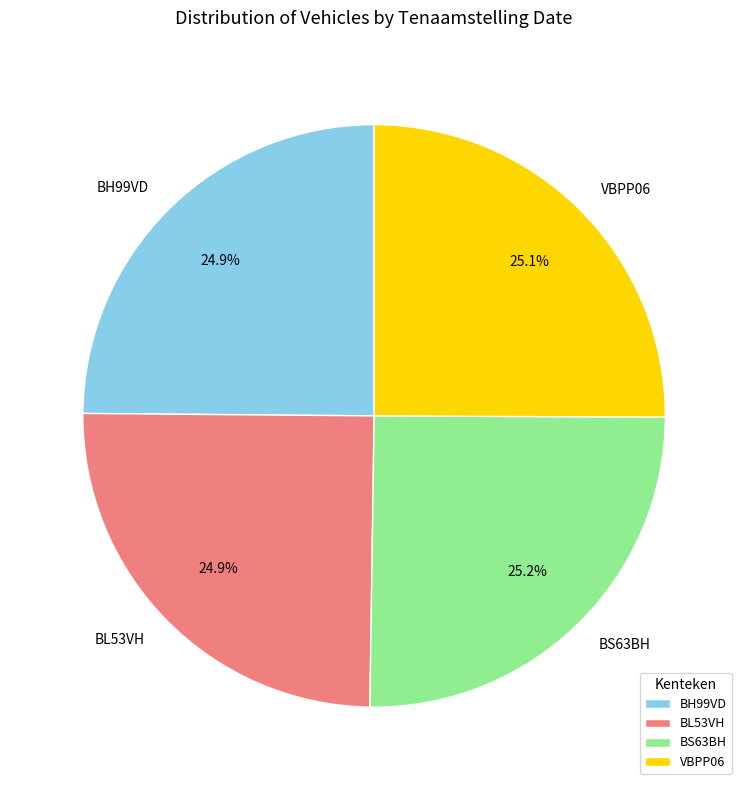

To the nearest percent, what is the combined percentage of VBPP06 and BH99VD?

50%